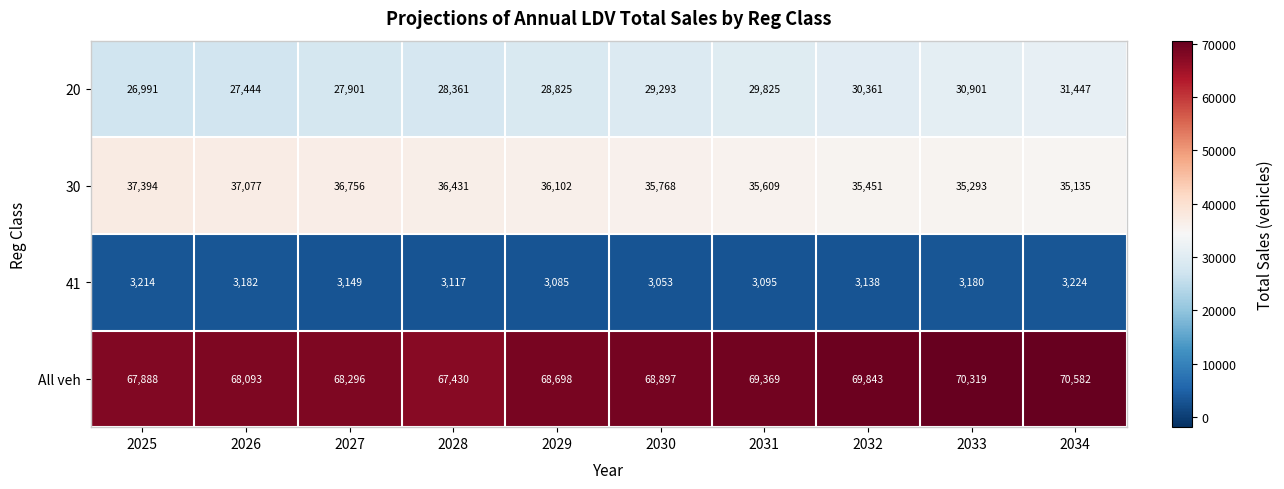

Which series has the largest range (max minus min)?

20